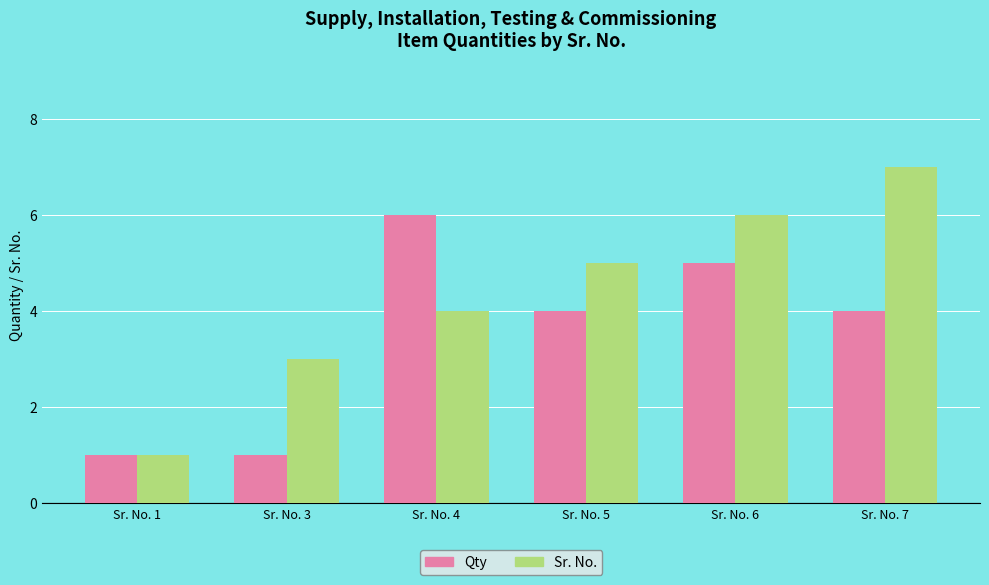

At Sr. No. 6, list the series in order from largest to smallest.

Sr. No., Qty